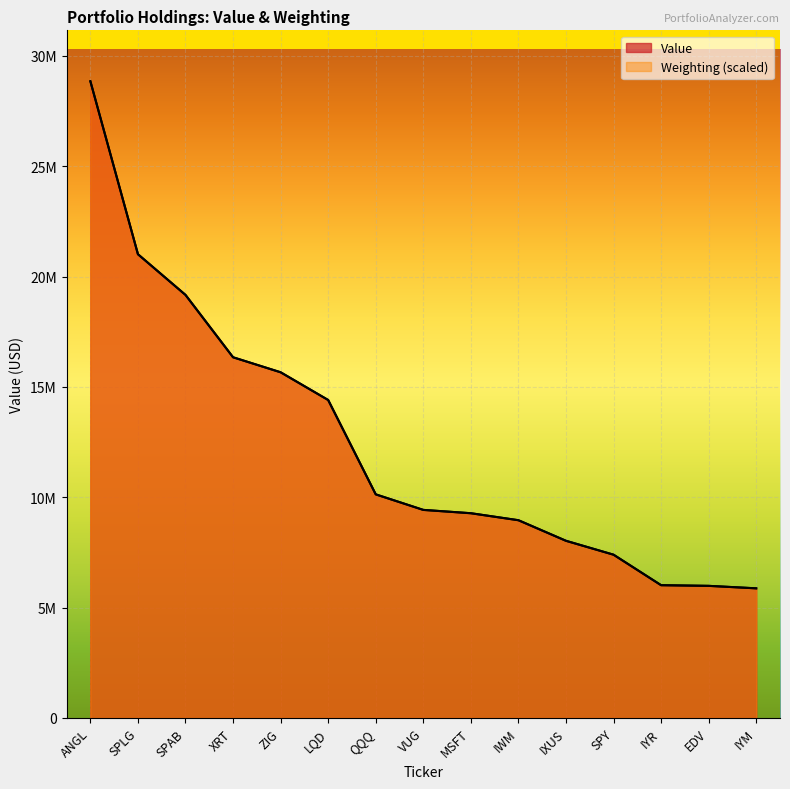

What is the total value across all series at LQD?

28808824.8